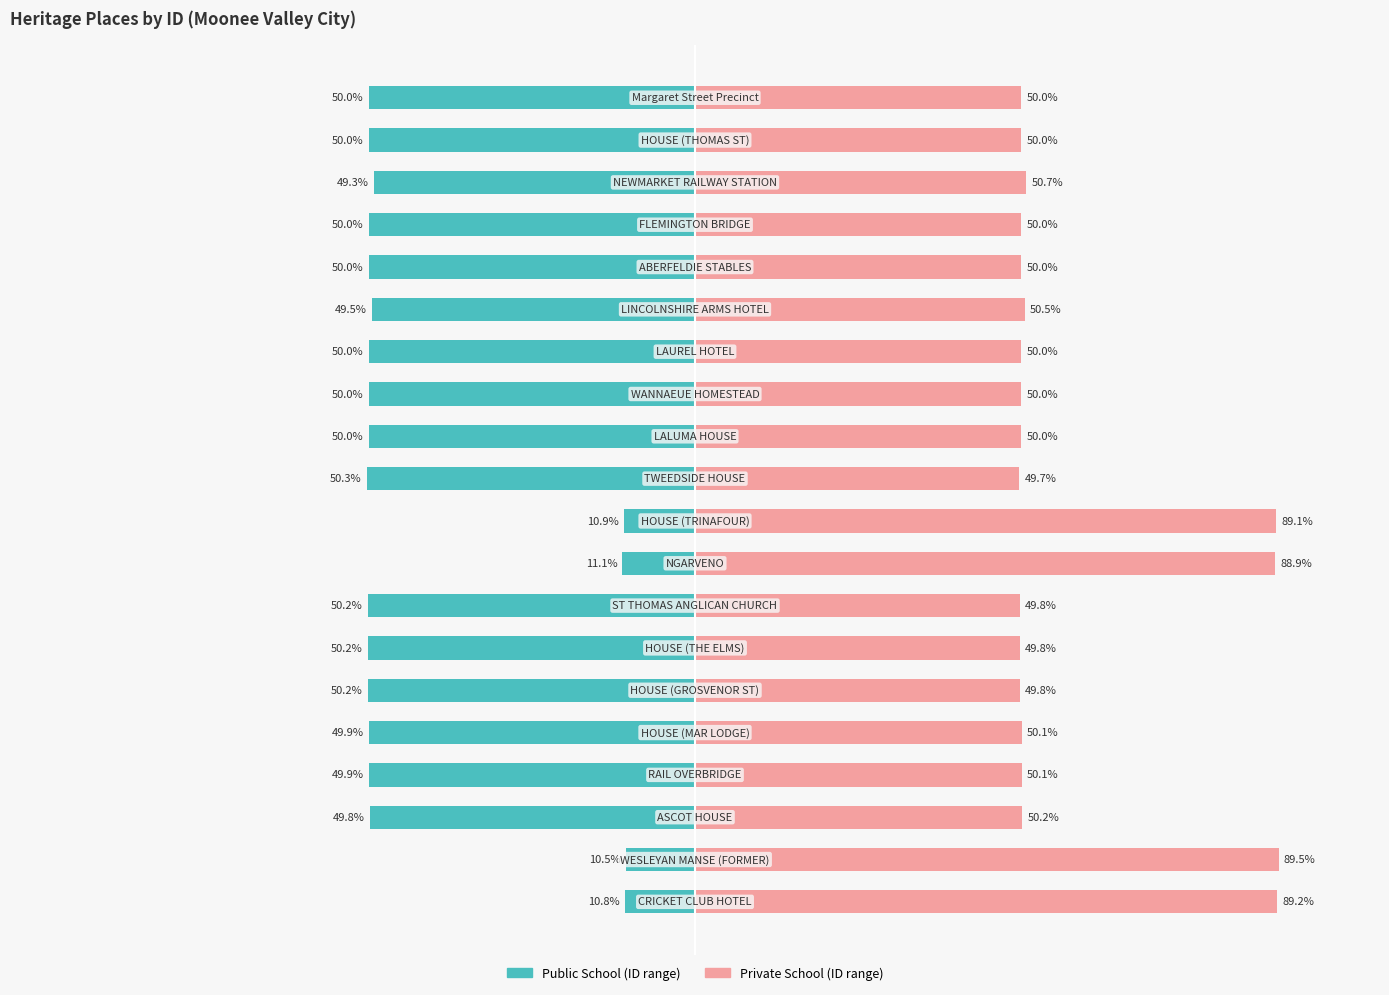

Rank the series by their average value, from lowest to highest.

Public School, Private School